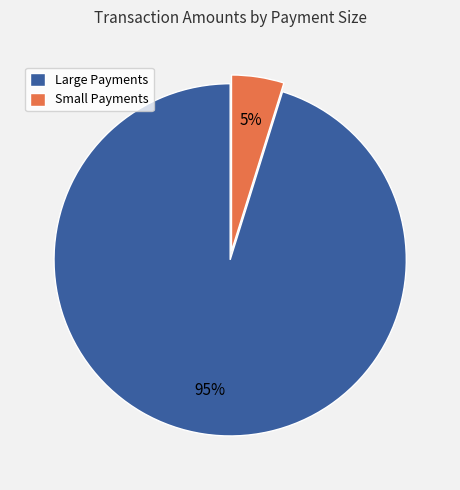

How many slices are in this pie chart?

2